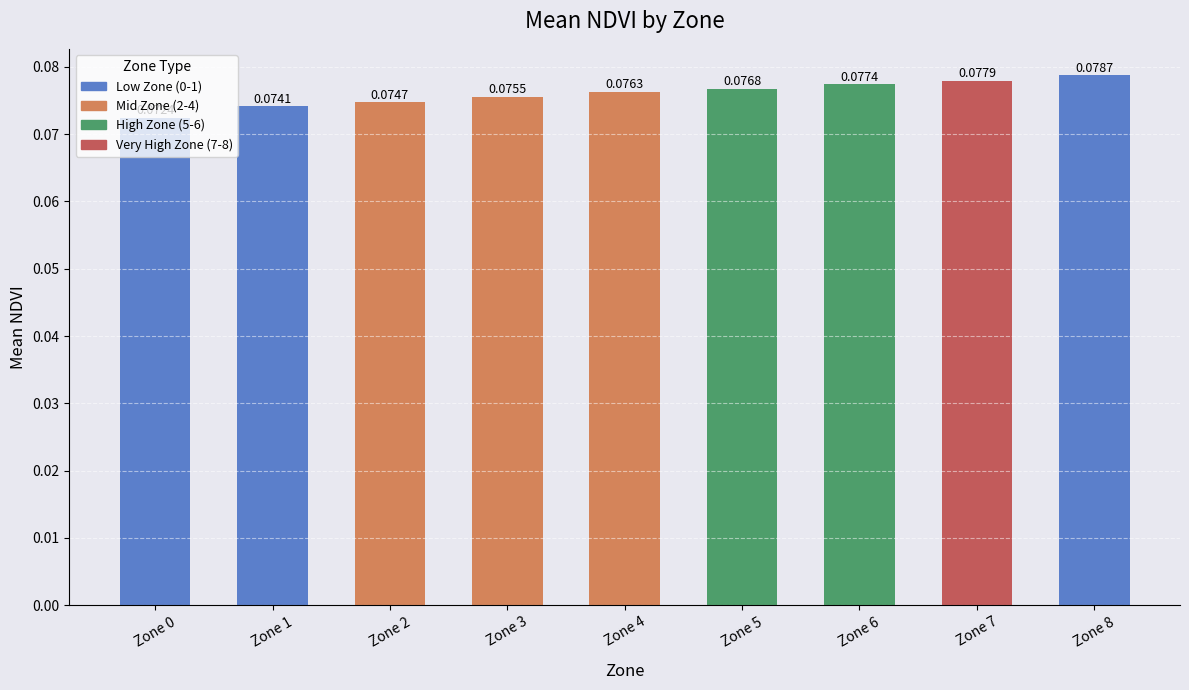

What is the sum of all values?

0.7